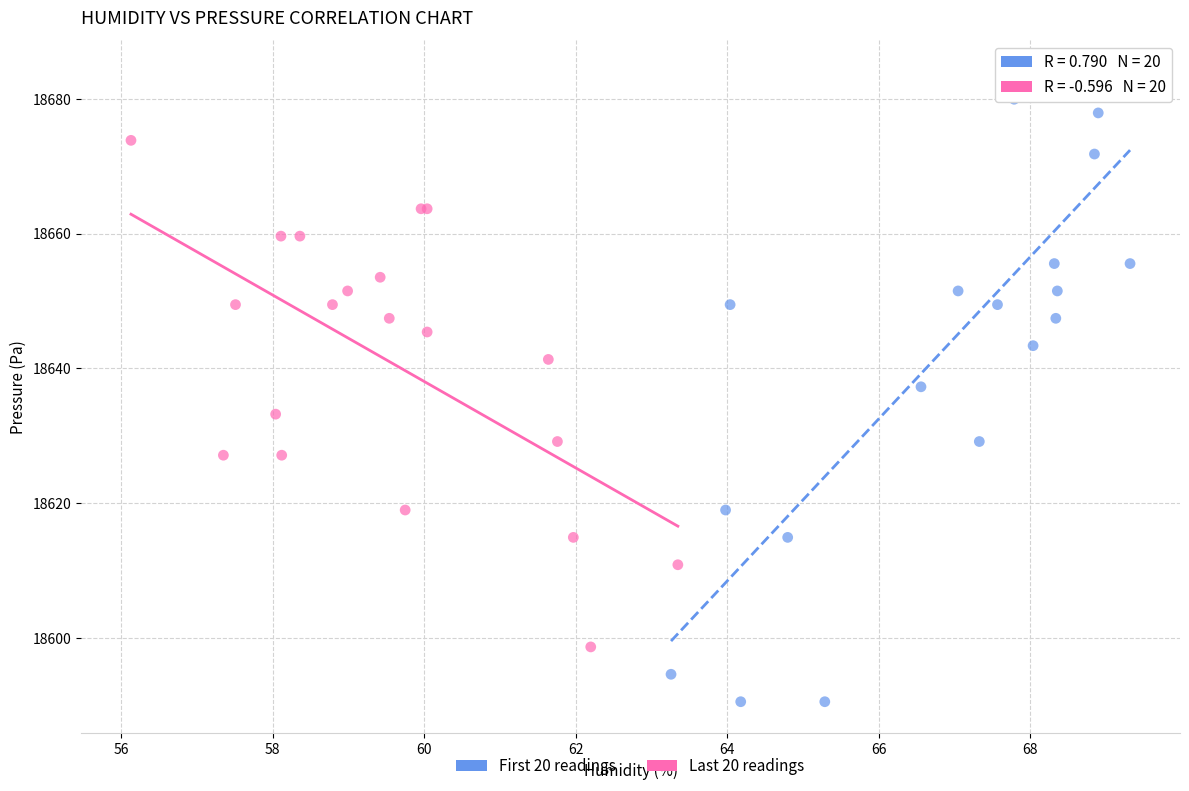

Which series has the widest spread of Y values?

First 20 readings